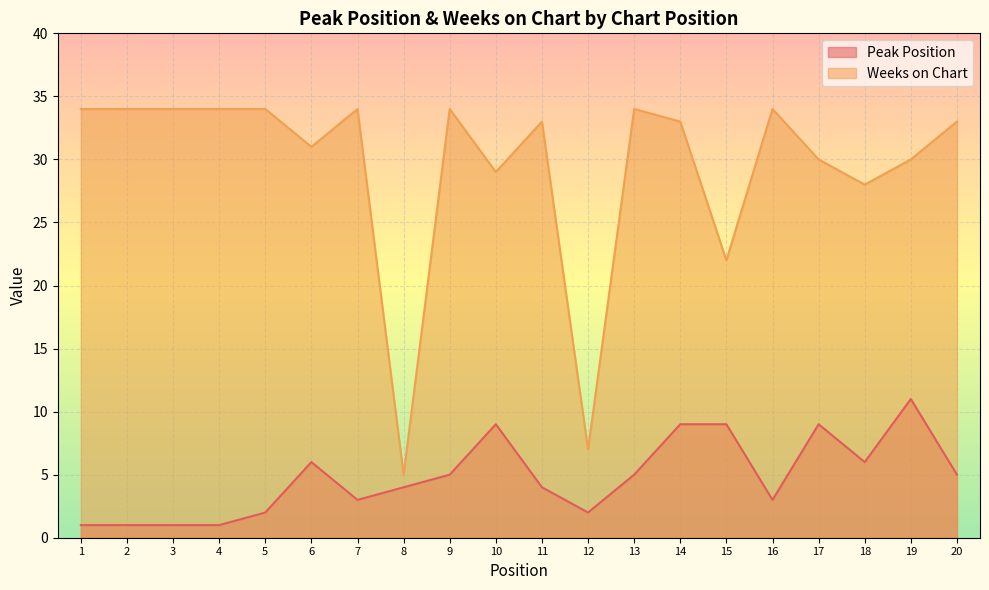

How many values in the Peak Position series exceed 5?

7